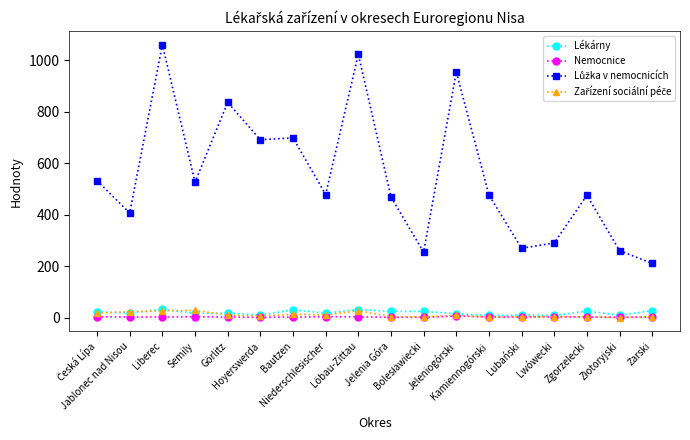

True or false: Lékárny has a value of 31 at Löbau-Zittau.

True